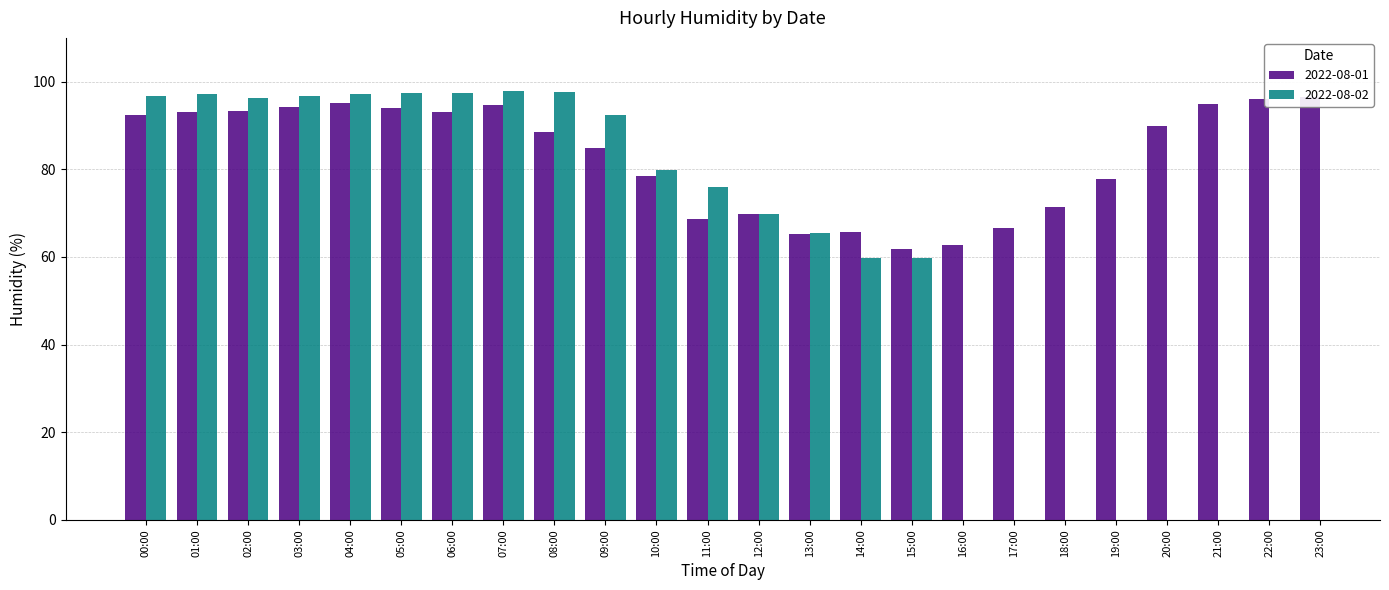

The value at 01:00 is 37.9. True or false?

False